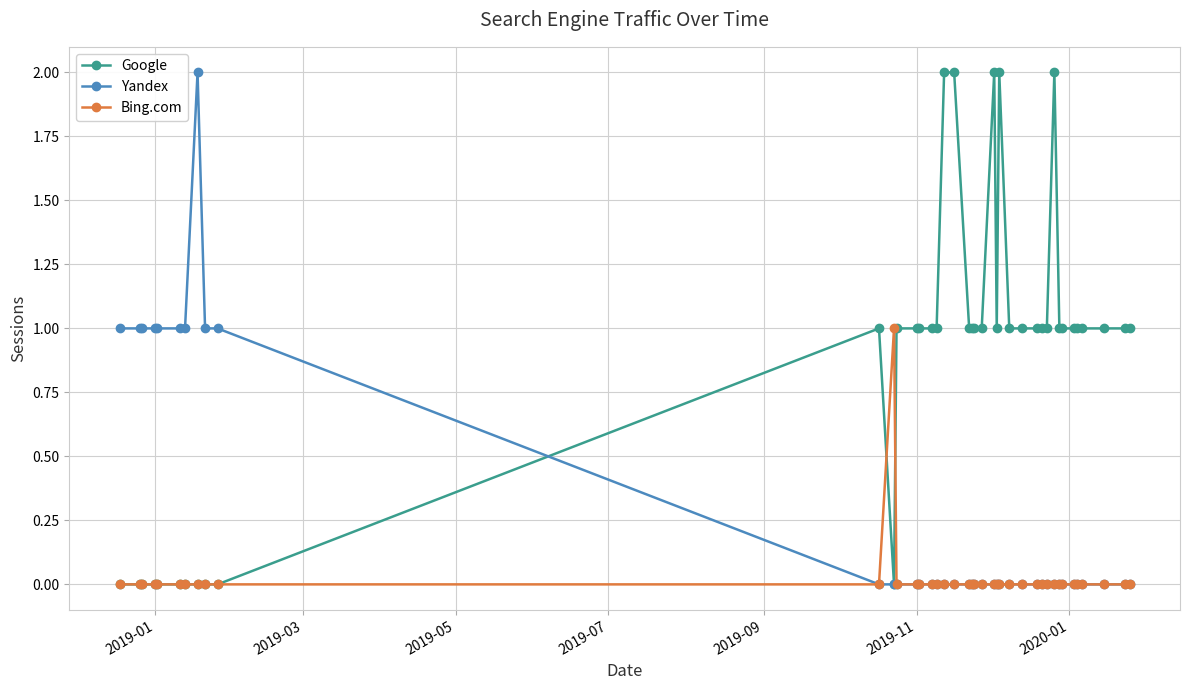

Count the number of data series in this chart.

3